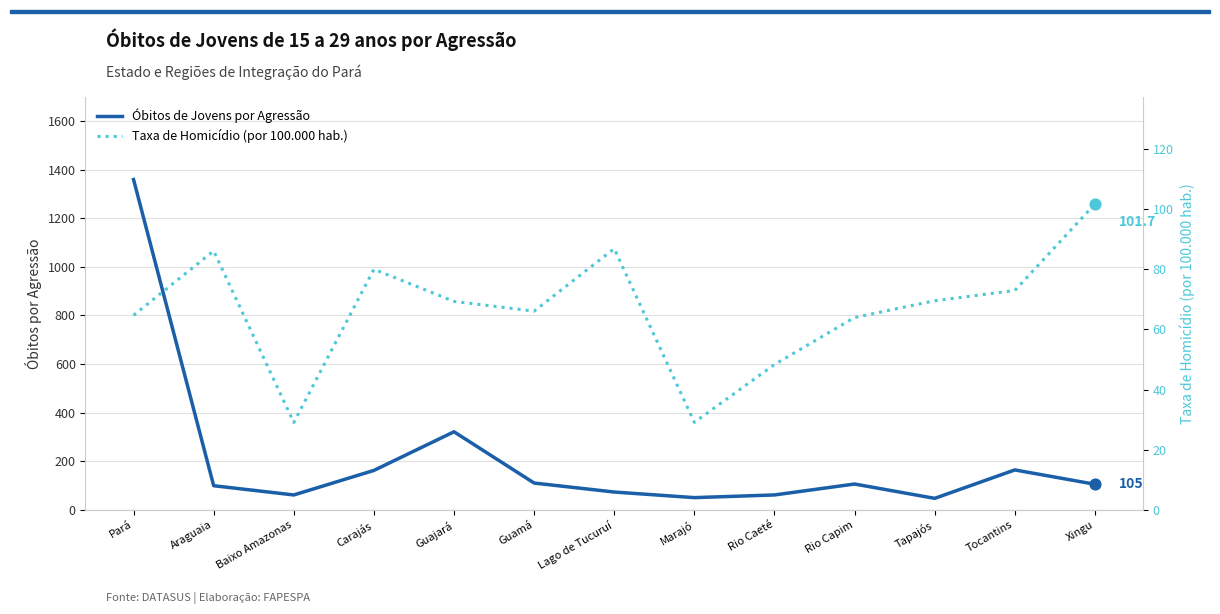

Which series reaches the maximum Y coordinate?

Óbitos de Jovens por Agressão